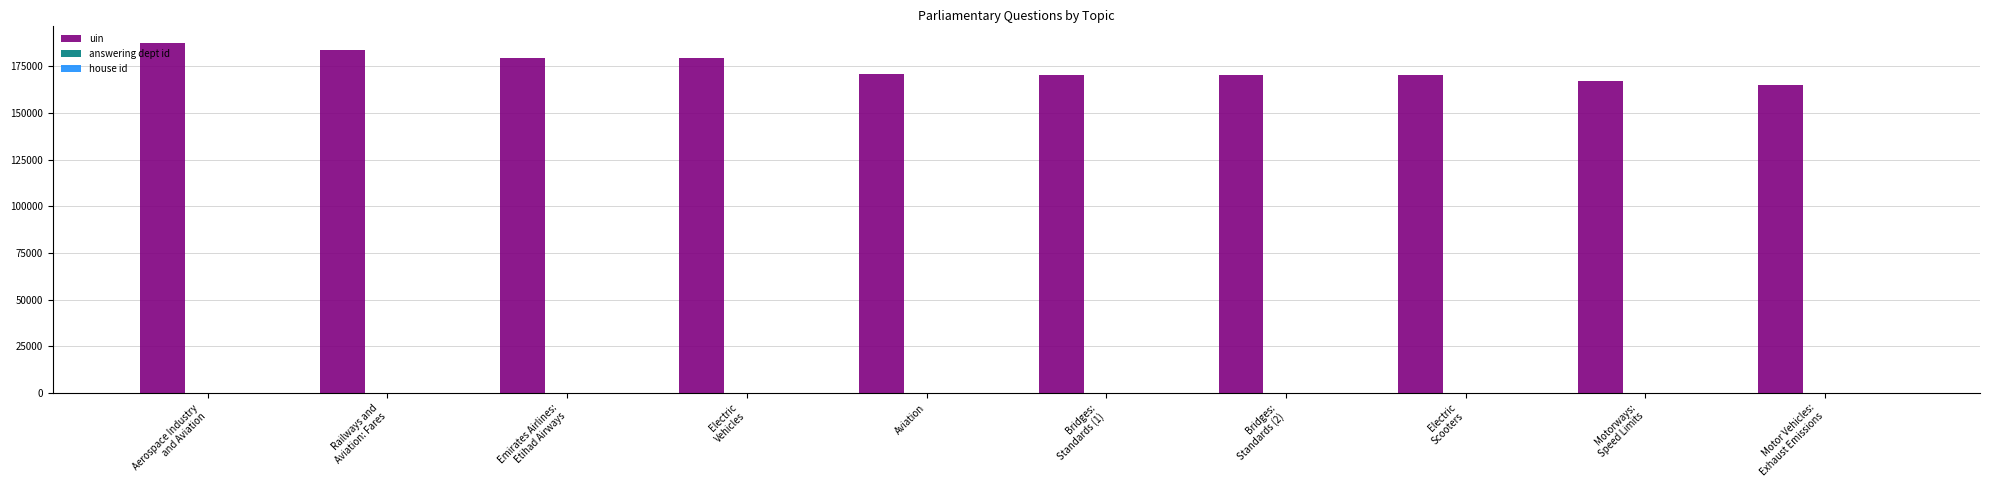

How many data points does each series have?

10